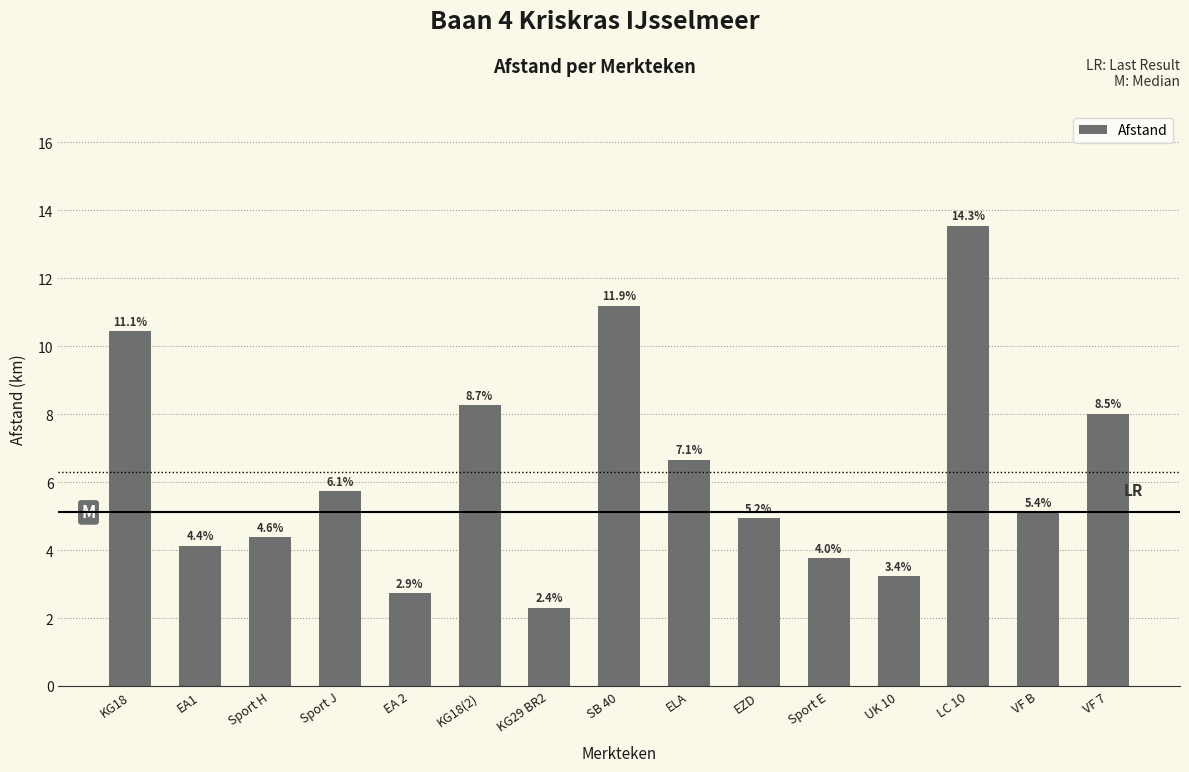

What is the difference between the second highest and second lowest values?

8.5